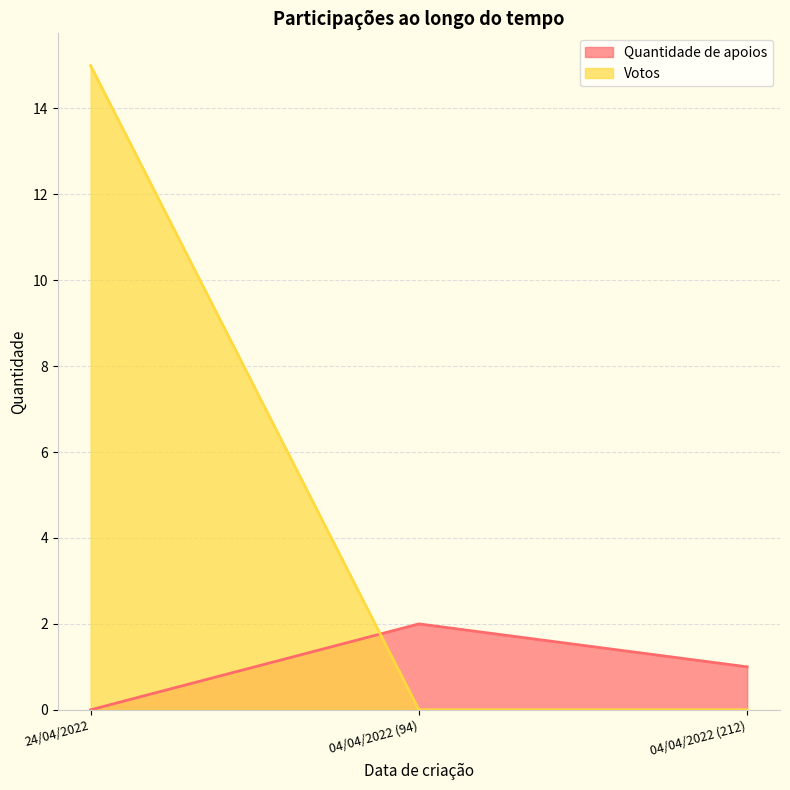

At how many categories does at least one series exceed 4?

1